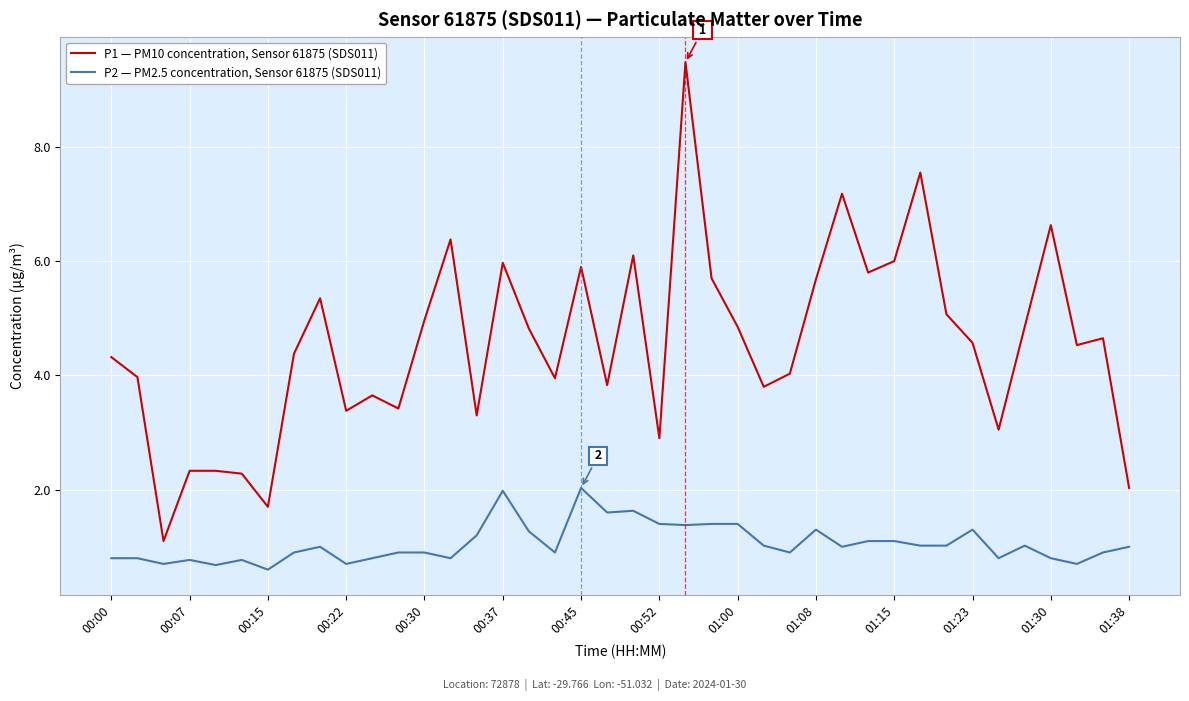

Which series has the widest spread of values?

P1 — PM10 concentration, Sensor 61875 (SDS011)